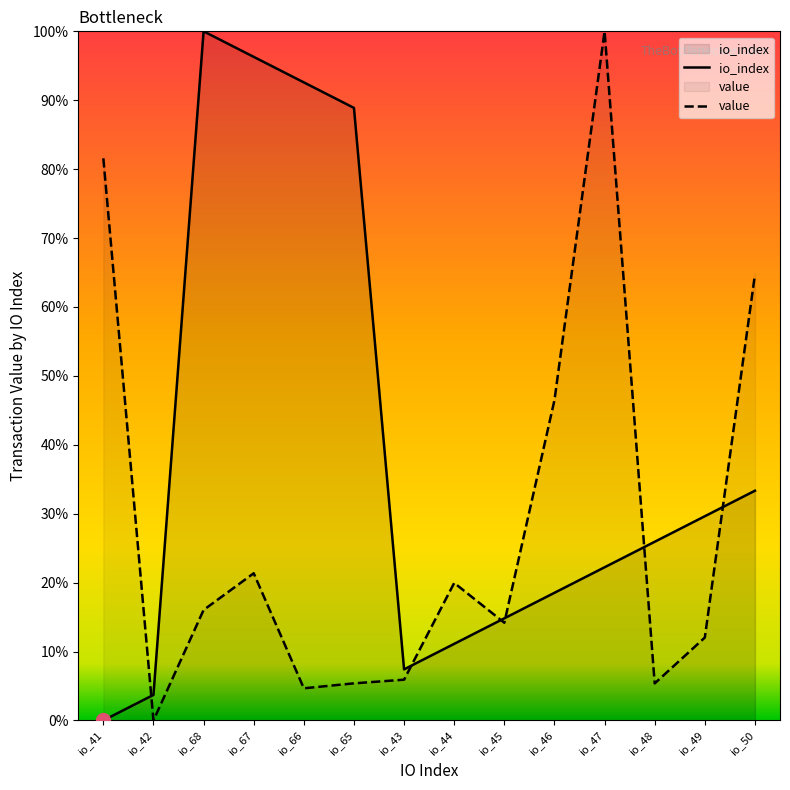

Where is value_sum nearest to the value 50?

io_46